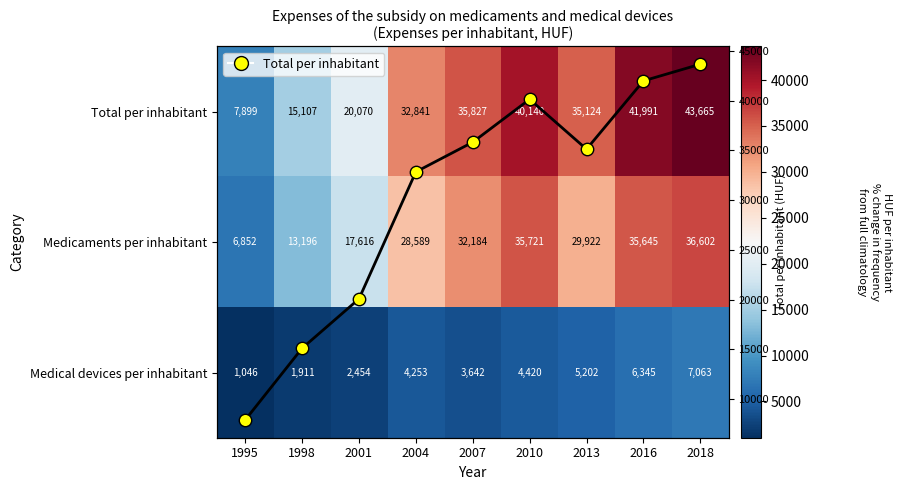

What is the minimum value shown in the chart?

1046.3